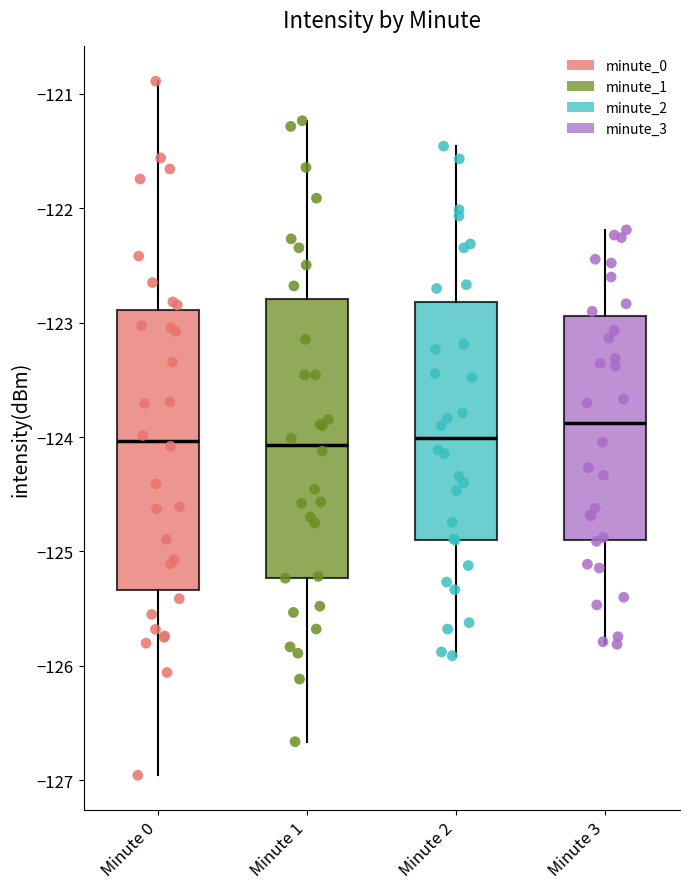

Reading left to right, transcribe this box plot: for each box, give where its median line is, the range the box spans, and where its two whiskers end, as read against the y-axis. The values are not printed on the chart, so give them approximately, as read against the axis.

Minute 0: median -124.0, box -125.3 to -122.9, whiskers -127.0 to -120.9
Minute 1: median -124.1, box -125.2 to -122.8, whiskers -126.7 to -121.2
Minute 2: median -124.0, box -124.9 to -122.8, whiskers -125.9 to -121.5
Minute 3: median -123.9, box -124.9 to -122.9, whiskers -125.8 to -122.2